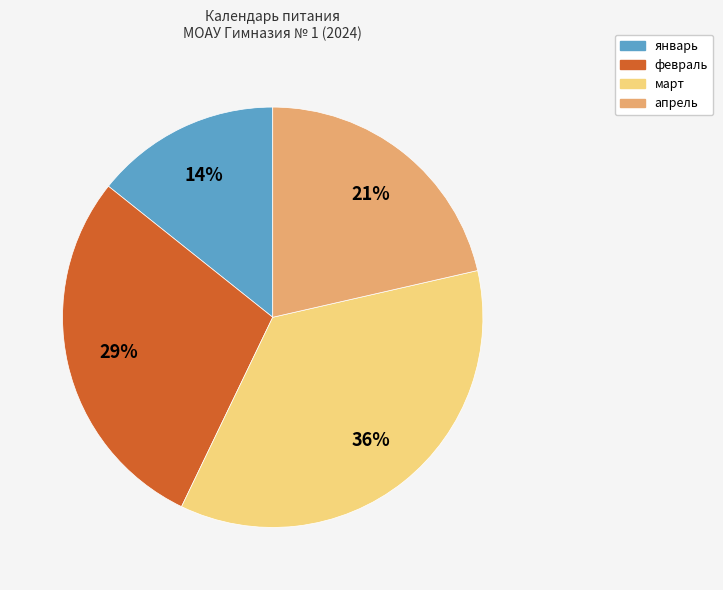

Combined, do январь and апрель account for over 50%?

No